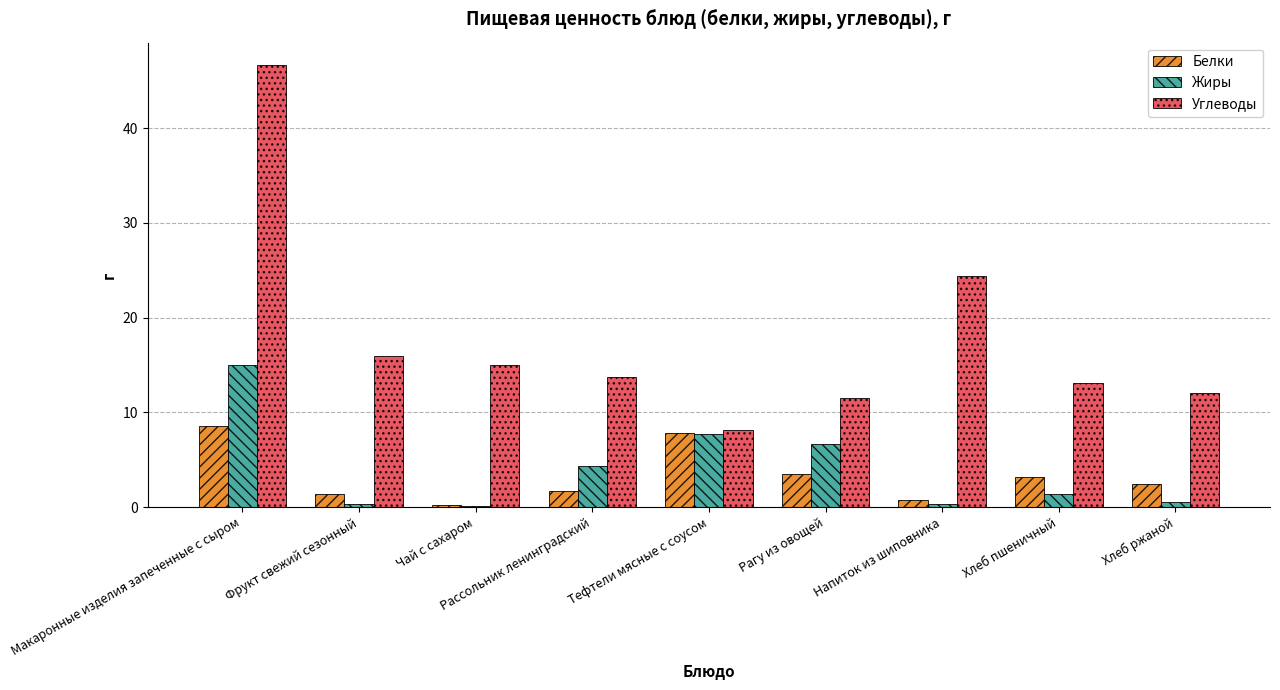

What value does the Углеводы series have at Чай с сахаром?

15.0